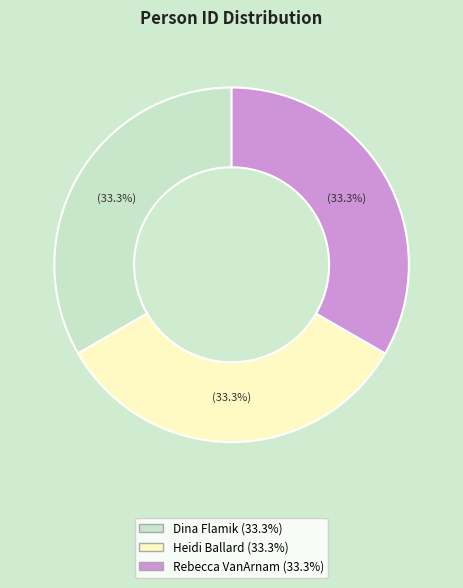

What is the ratio of the value at Dina Flamik to the value at Rebecca VanArnam?

1.0